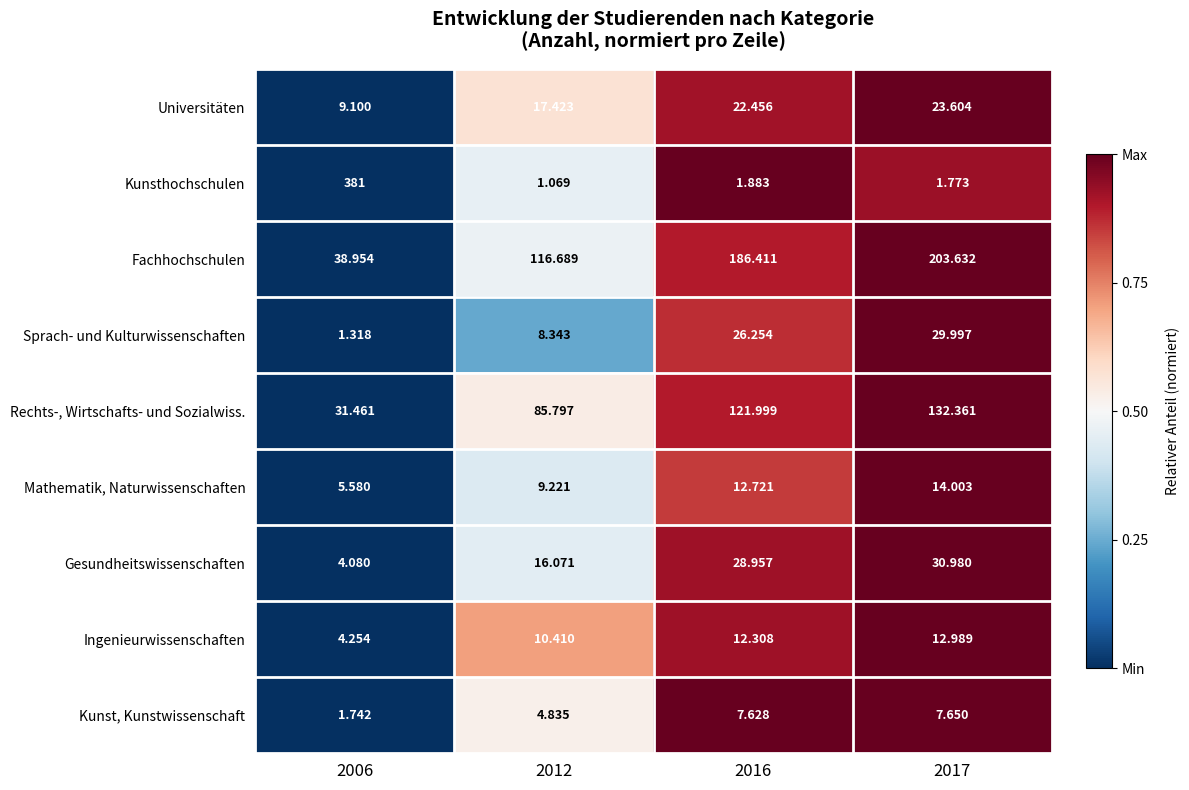

Which series changed the most between 2012 and 2016?

Fachhochschulen